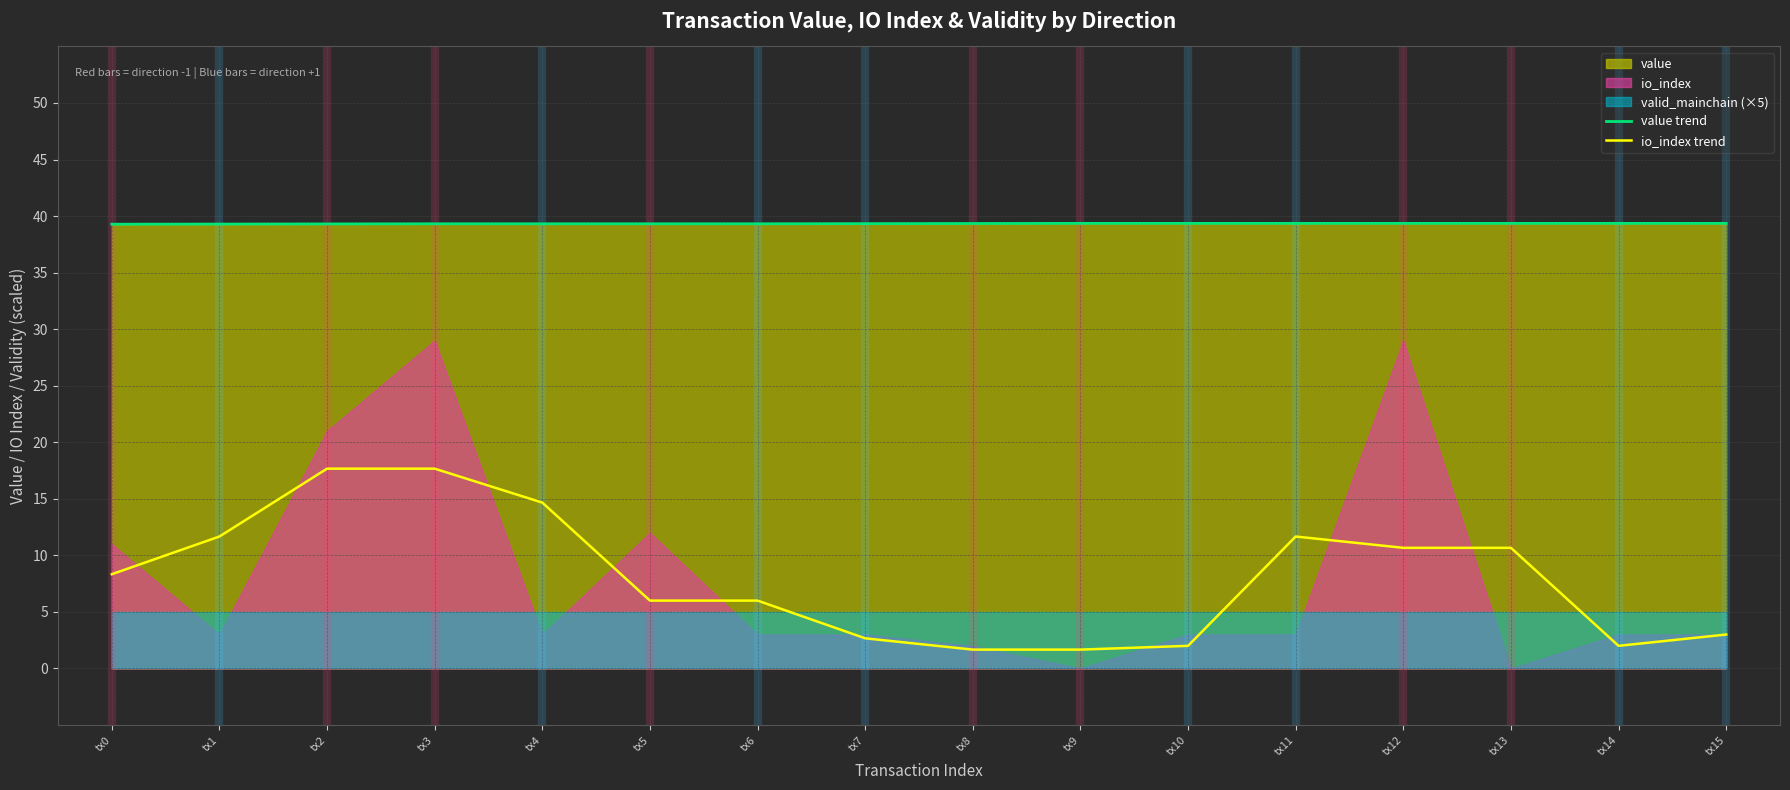

What is the difference between the second highest and minimum values in the value trend series?

0.1